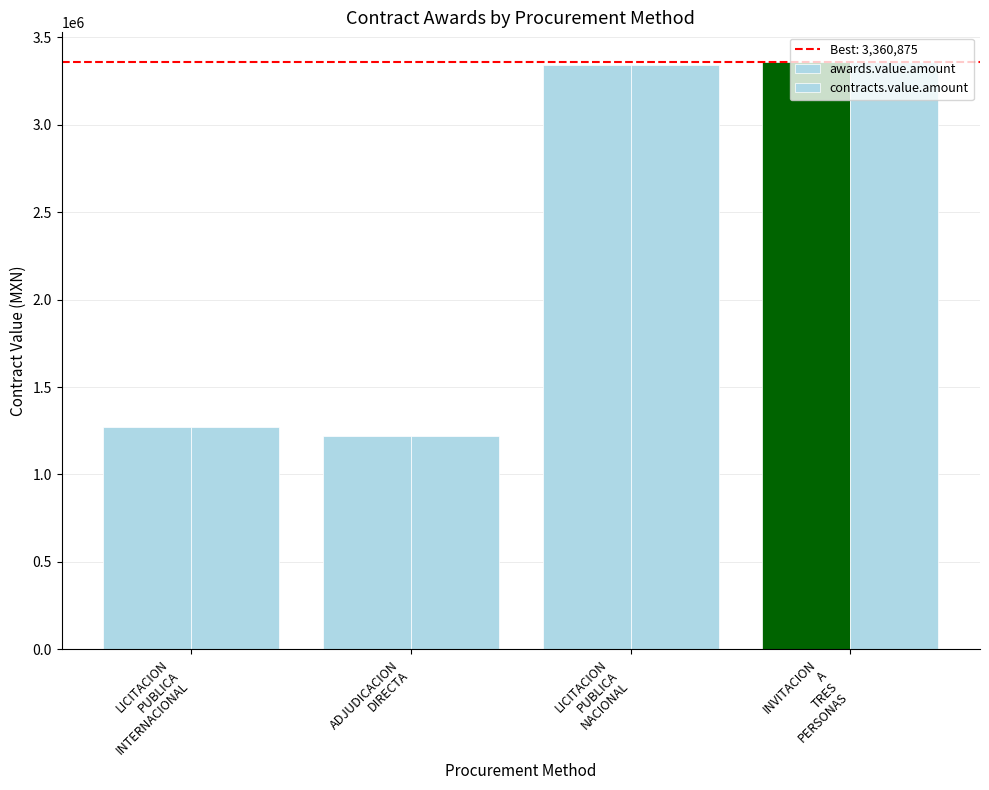

Count the number of data series in this chart.

2